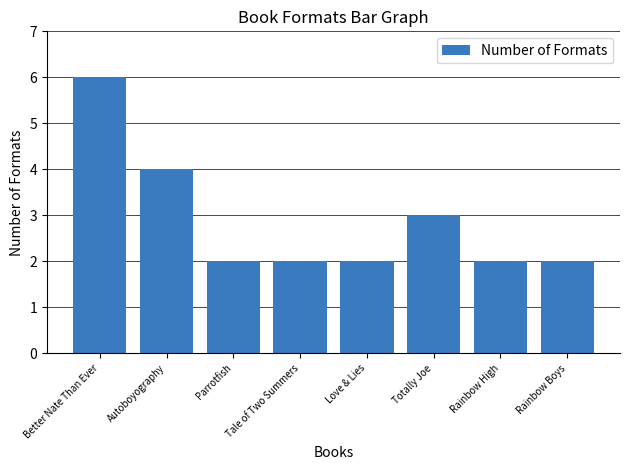

At which label is the value closest to 4?

Autoboyography